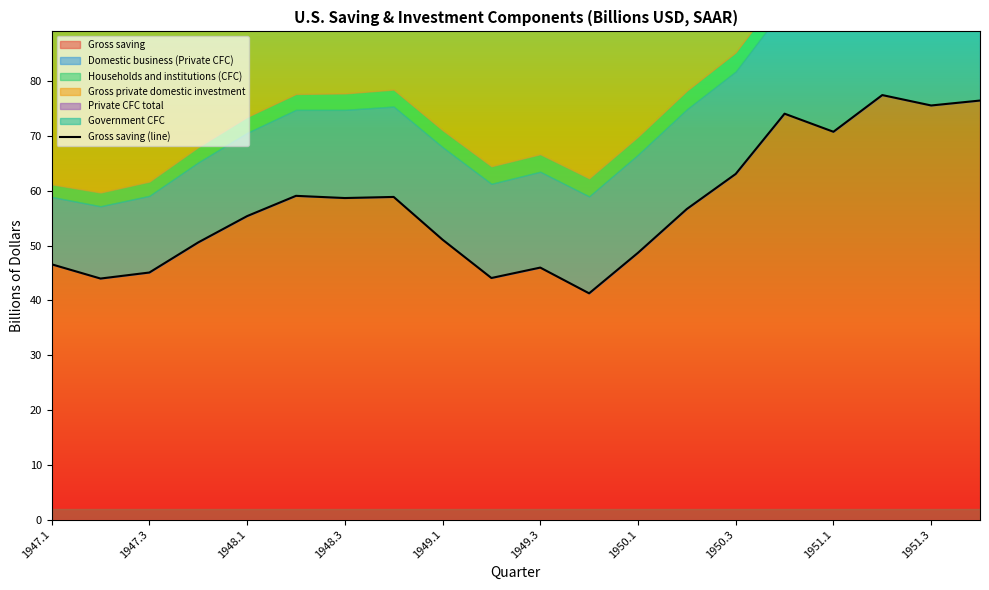

The value of Gross saving at 1949.1 is 73.8. True or false?

False